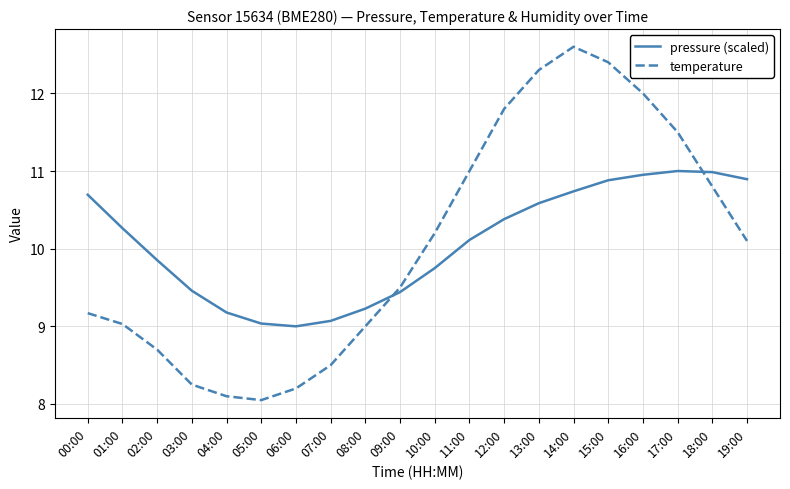

What is the minimum value shown in the chart?

8.1